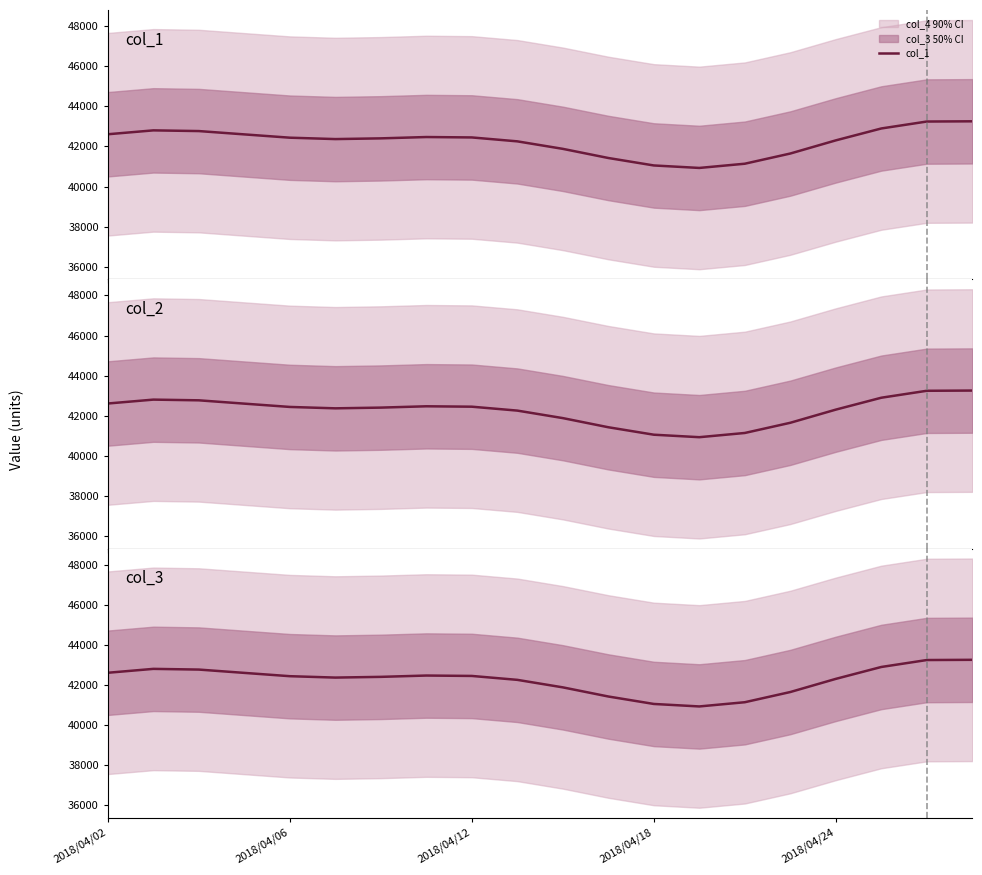

Which series has the largest range (max minus min)?

col_1